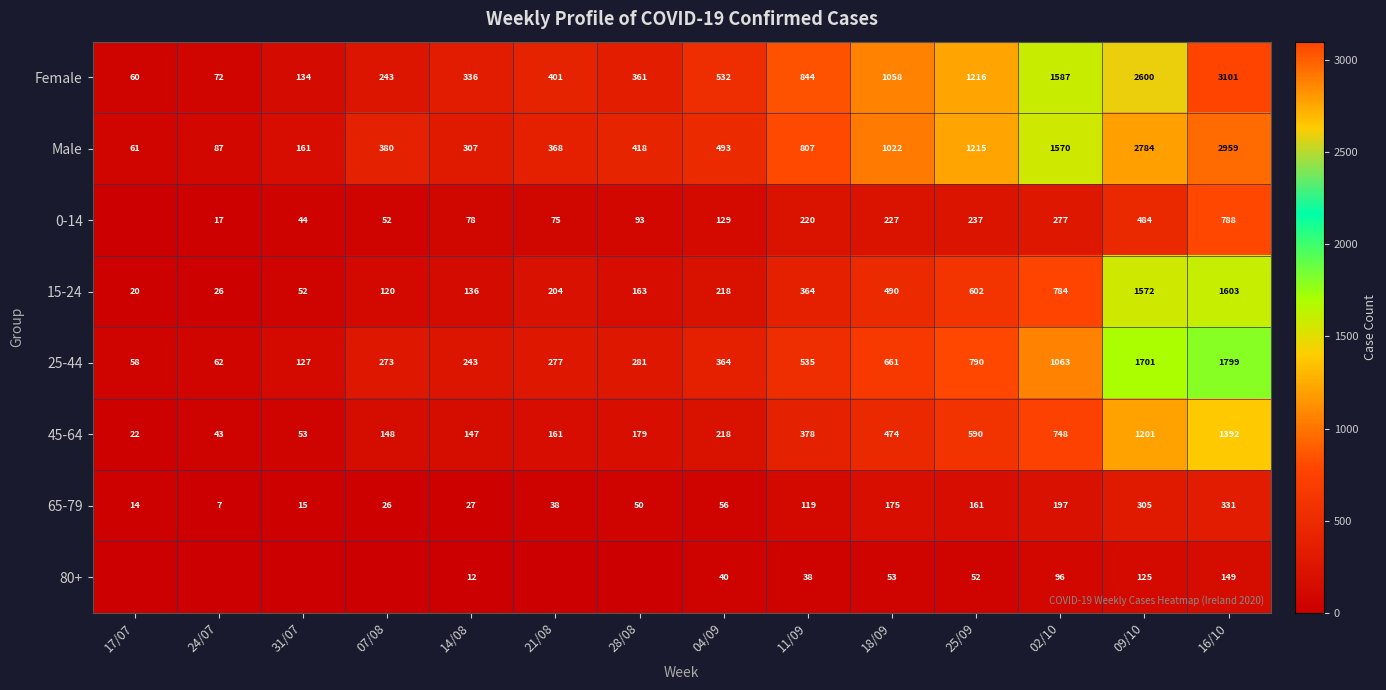

What is the spread (max minus min) of values at 25/09?

1164